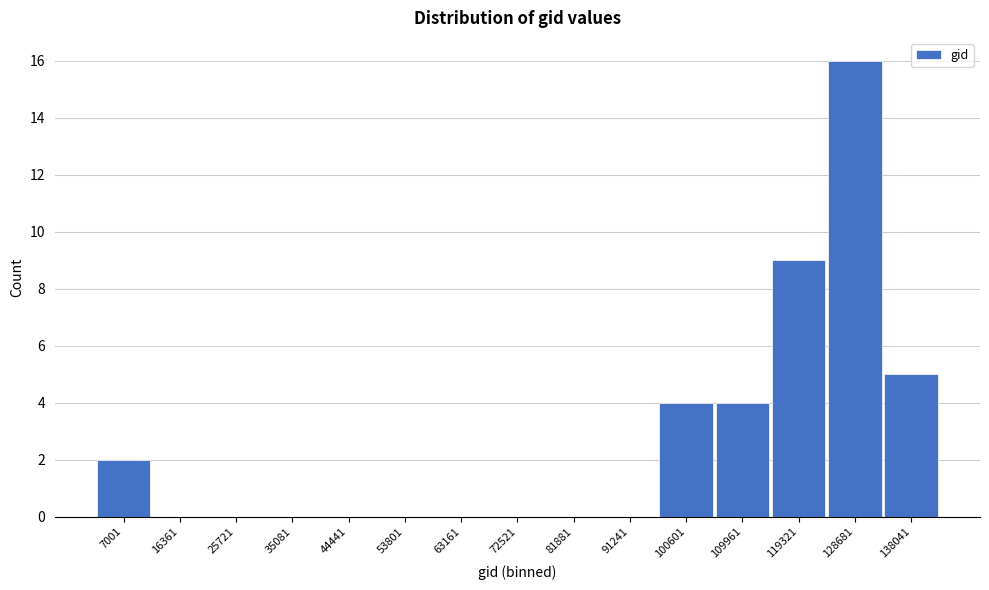

Reading left to right, extract all data points from this chart.

7001=2	16361=0	25721=0	35081=0	44441=0	53801=0	63161=0	72521=0	81881=0	91241=0	100601=4	109961=4	119321=9	128681=16	138041=5